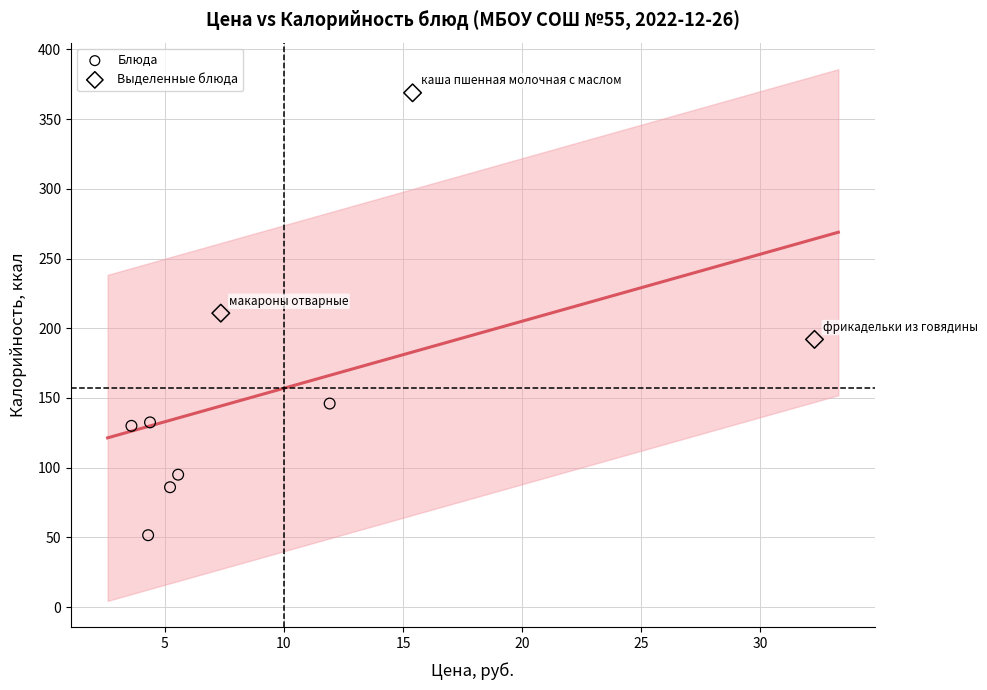

What are all the series names shown in the legend?

Блюда, Выделенные блюда